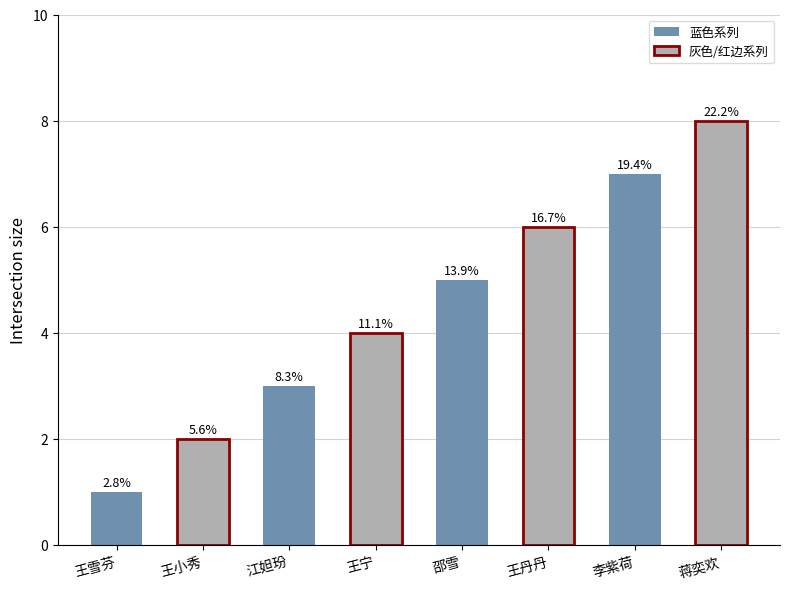

What is the difference between the maximum and minimum values?

7